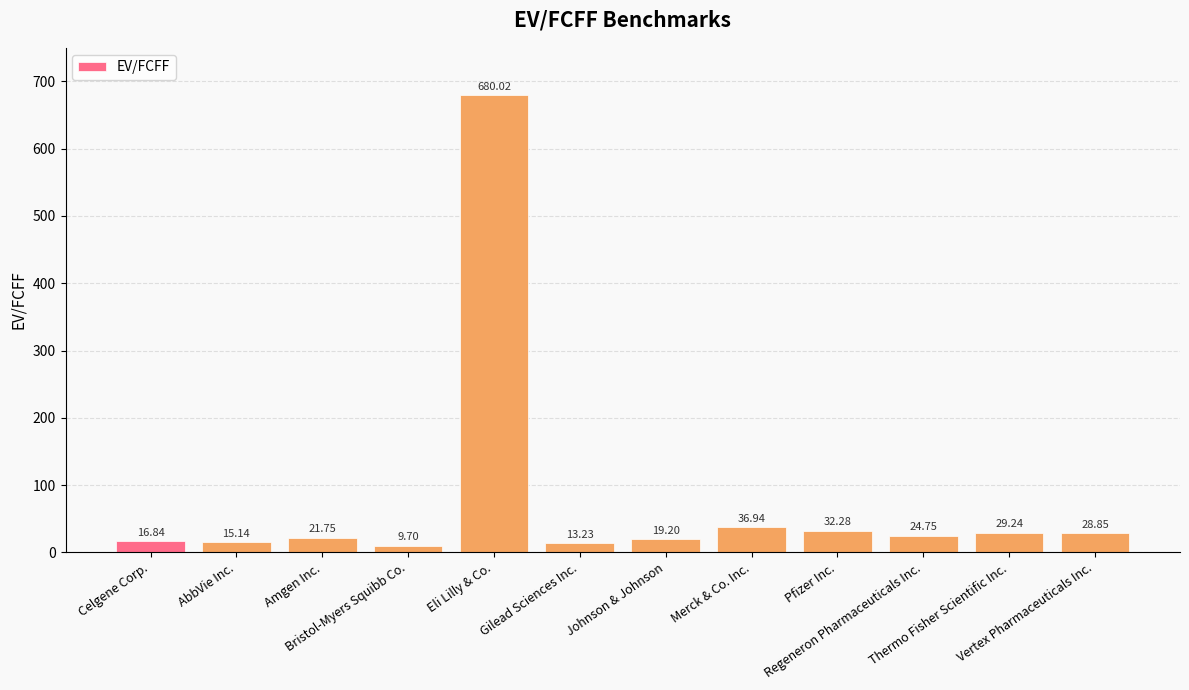

Are the bars horizontal?

No